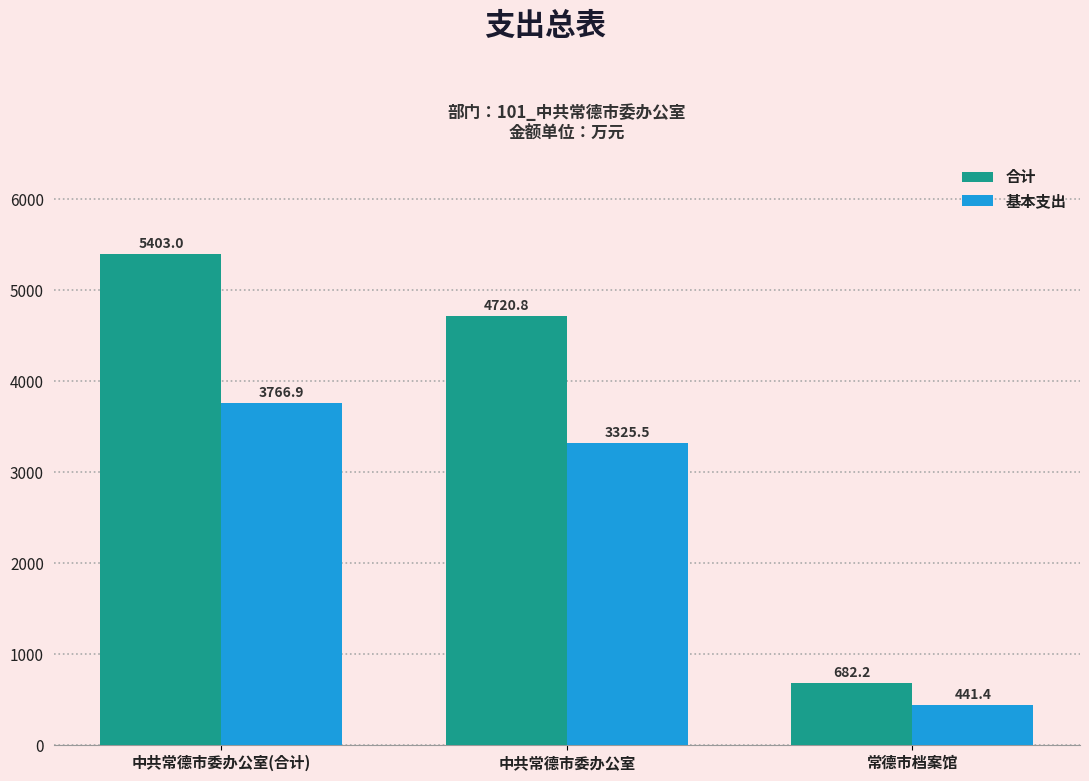

What is the spread (max minus min) of values at 中共常德市委办公室?

1395.3